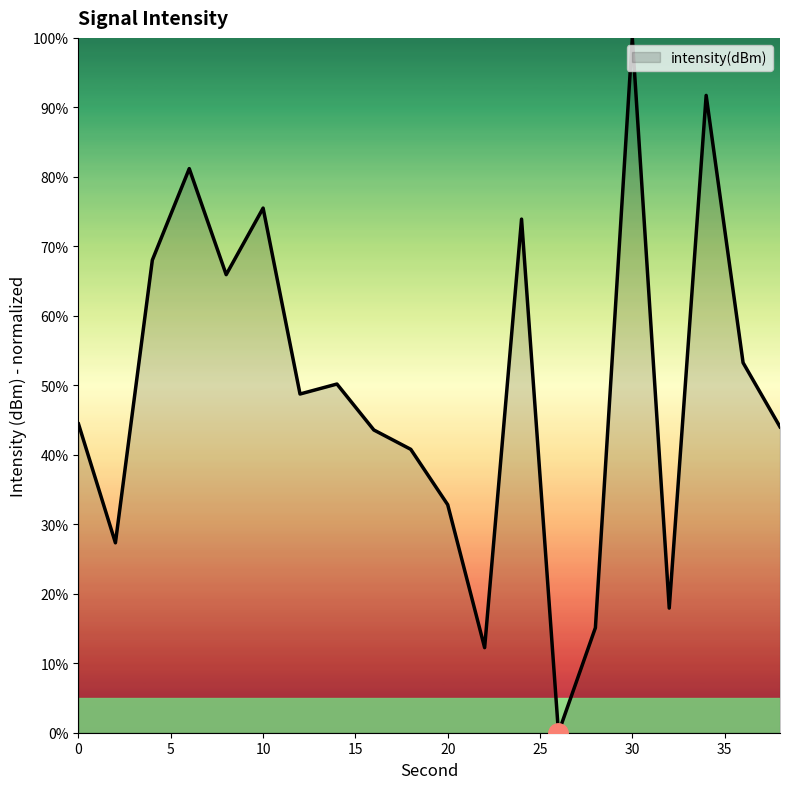

What is the difference between the maximum and minimum values?

100.0